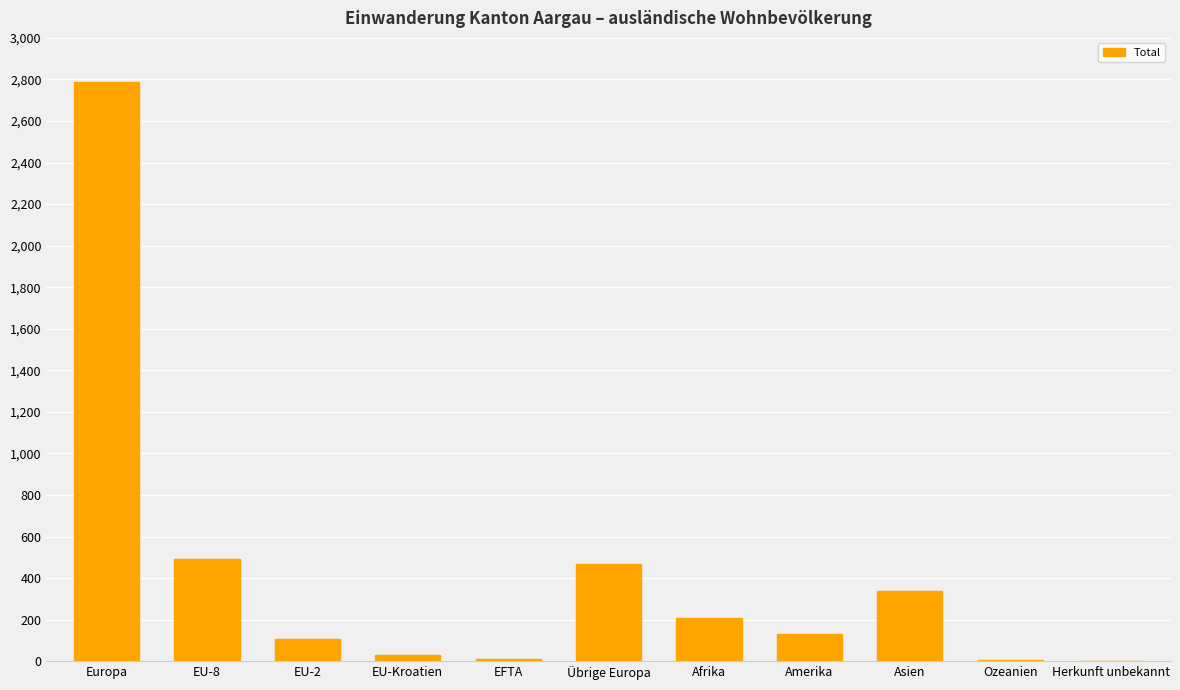

What is the greatest value displayed?

2789